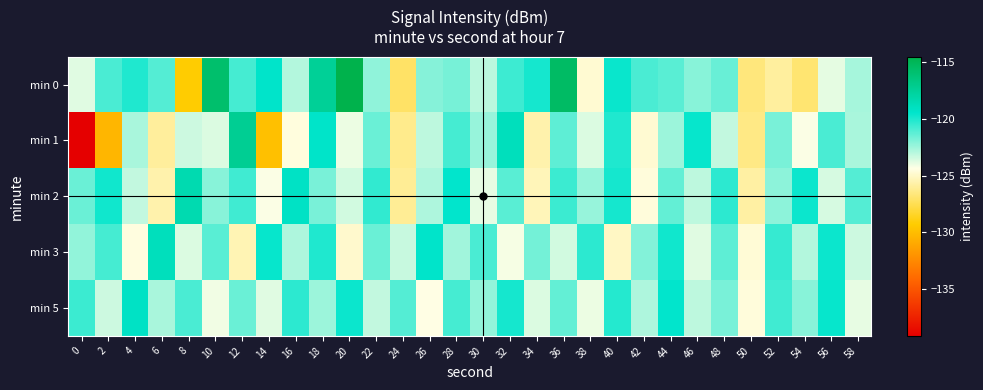

Which series has the widest spread of values?

min 1